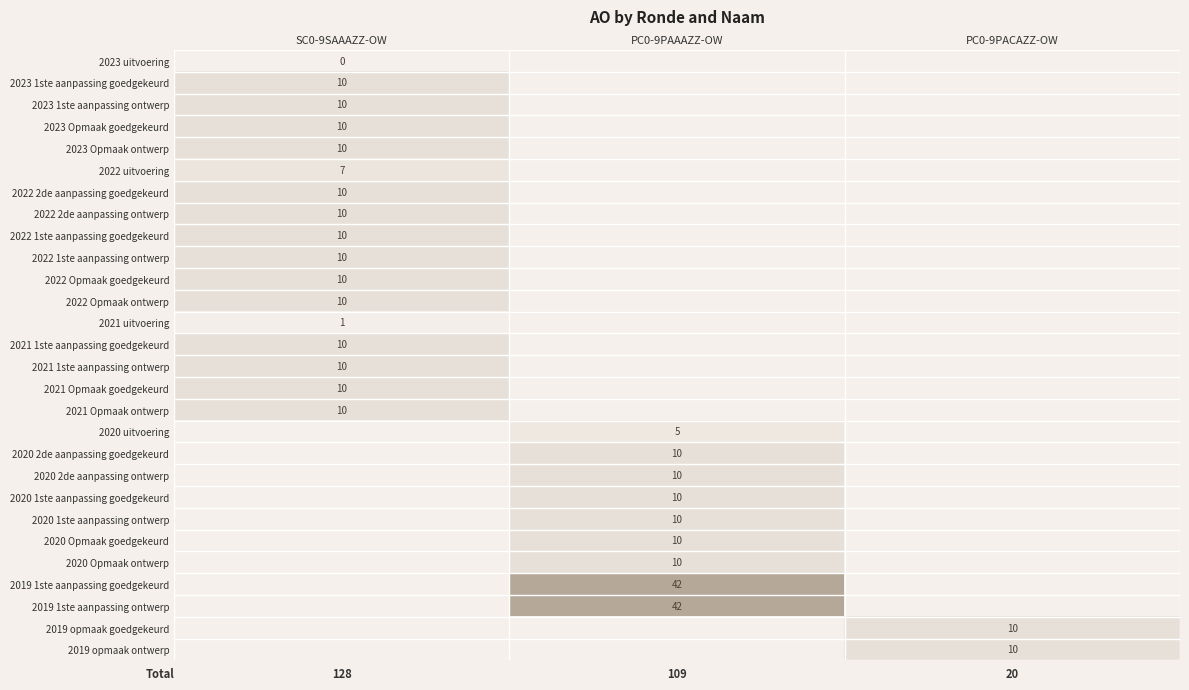

True or false: 2022 Opmaak goedgekeurd has a value of 16 at SC0-9SAAAZZ-OW.

False